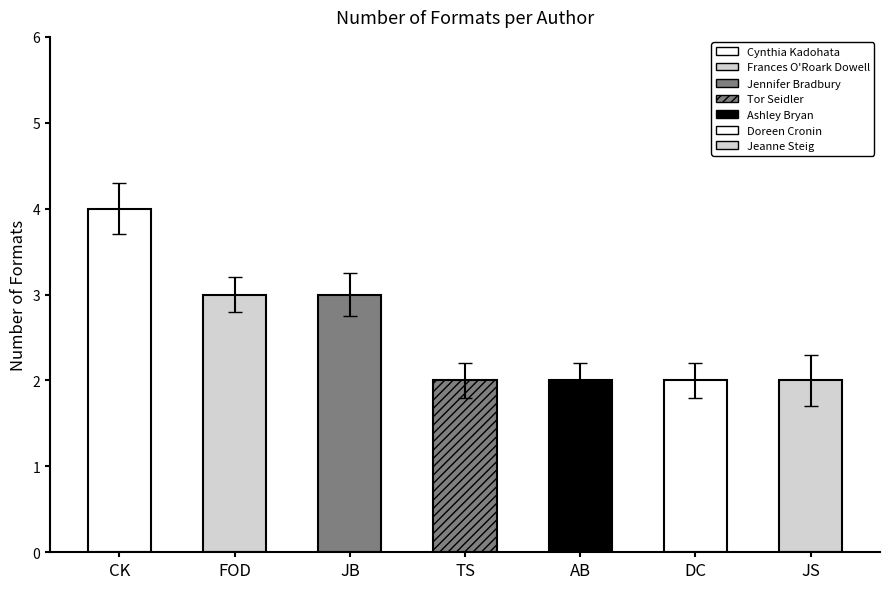

List the labels in order of value, smallest first.

TS, AB, DC, JS, FOD, JB, CK